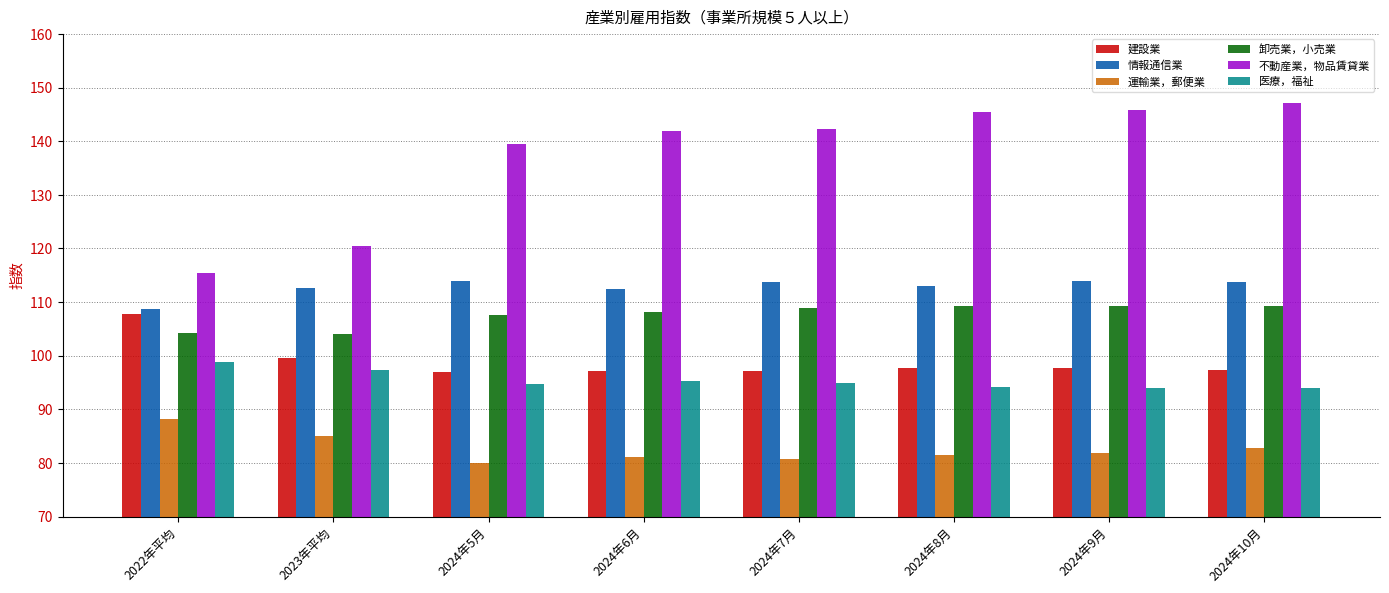

What position from the right is 2024年7月?

4